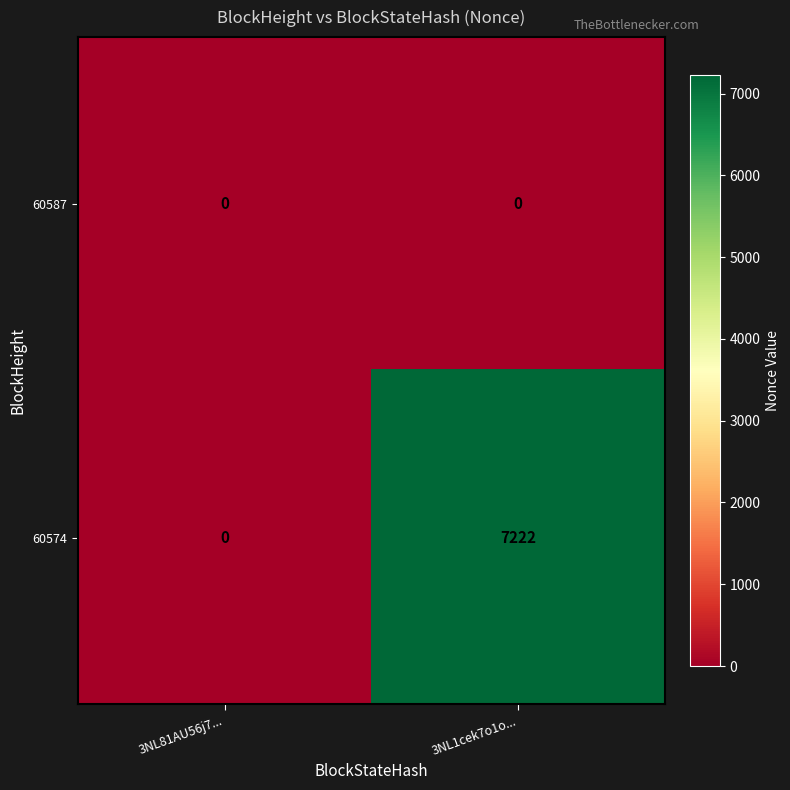

Which label corresponds to the largest value in the chart?

3NL1cek7o1o...